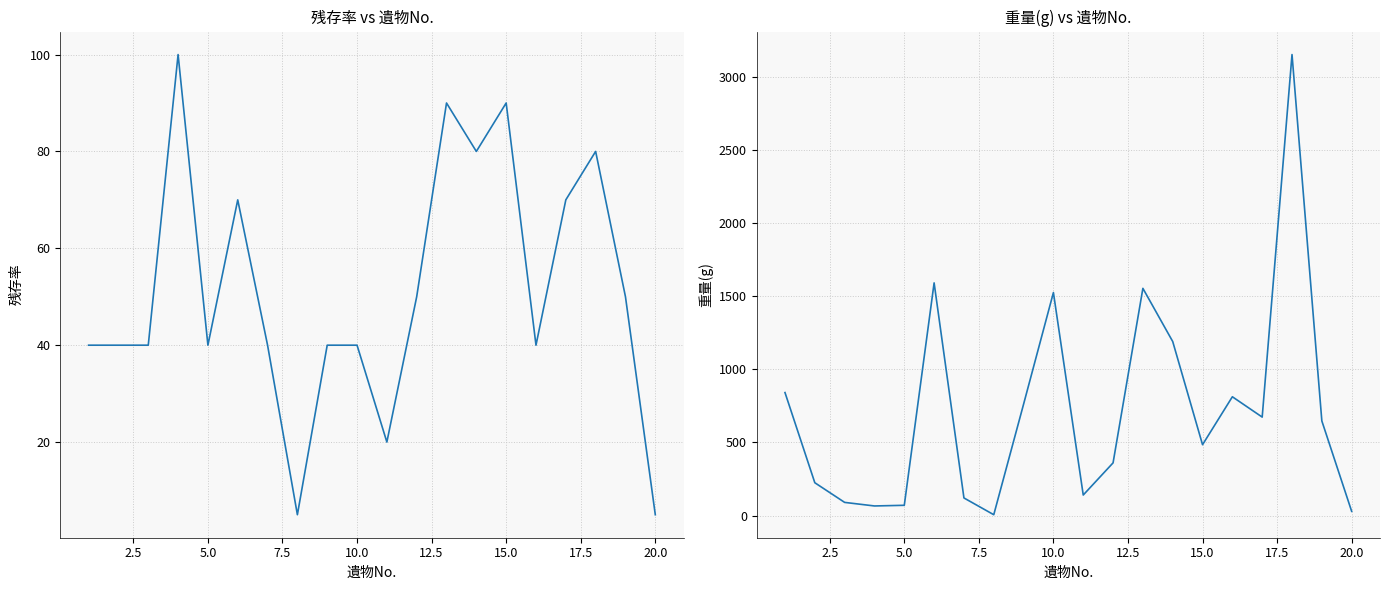

What is the average value of the 重量(g) series?

717.4